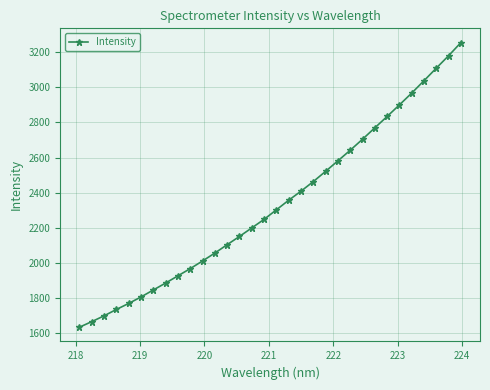

What is the value of the 9th point from the left?

1927.0